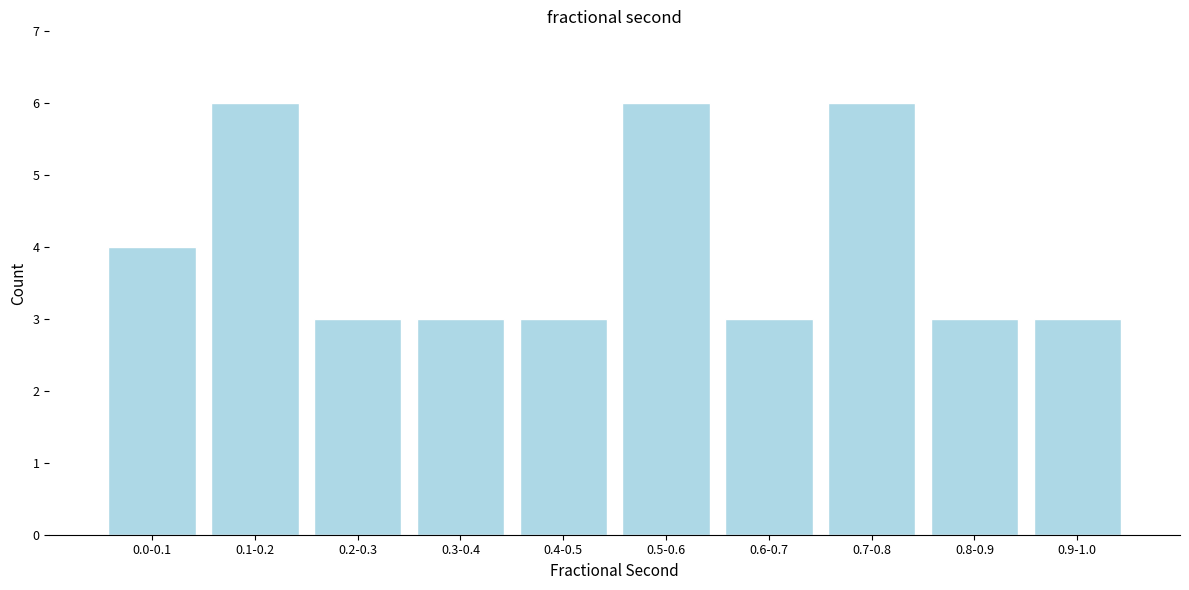

Reading left to right, extract all data points from this chart.

4	6	3	3	3	6	3	6	3	3